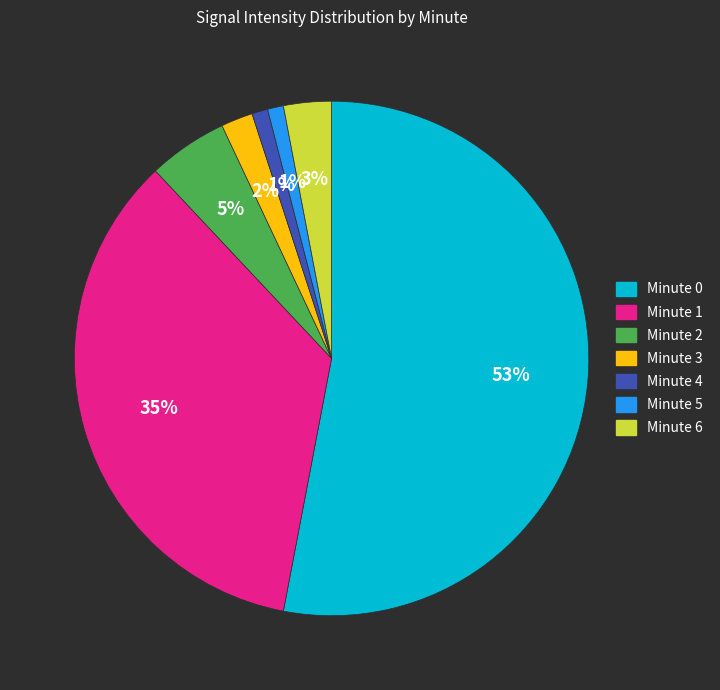

To the nearest percent, what is the average slice percentage?

14%